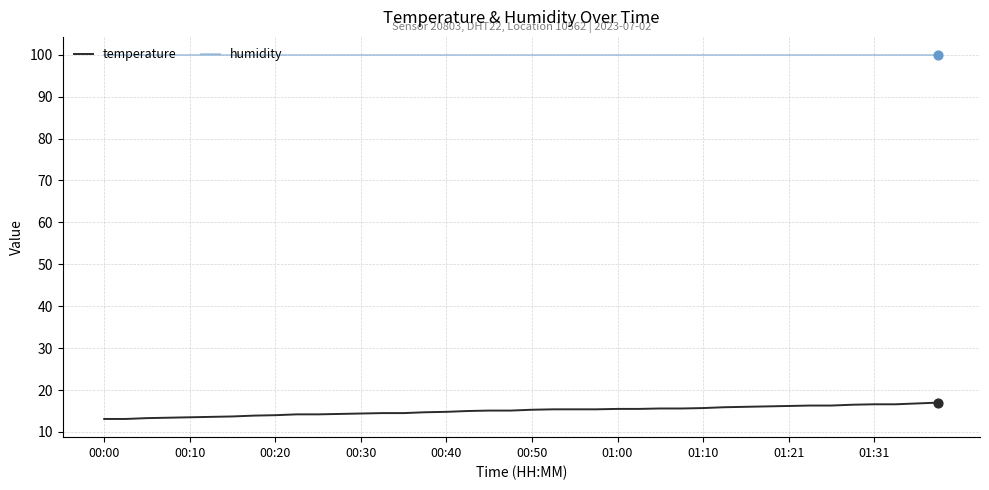

True or false: humidity and temperature cross at least once.

False